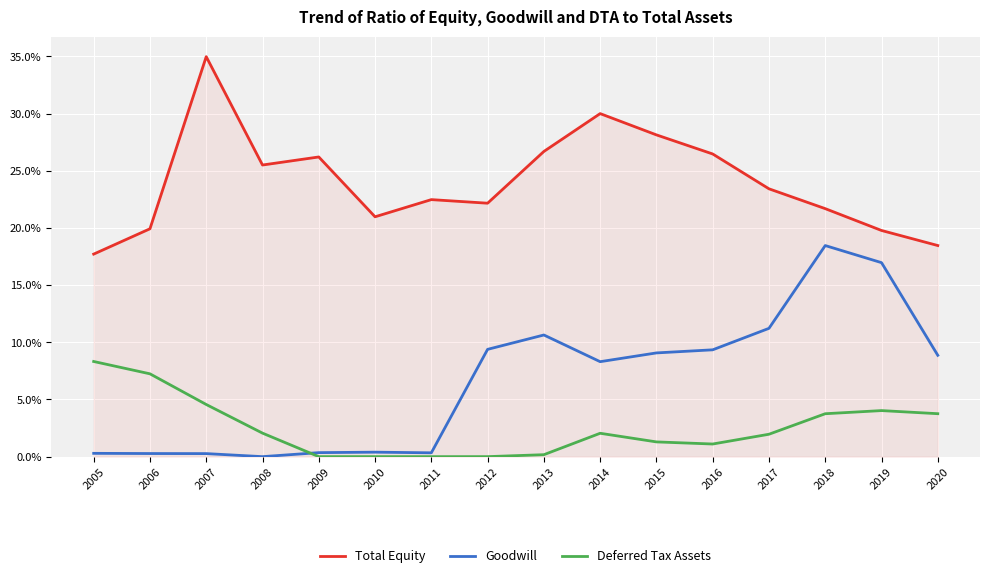

Is the value of Total Equity at 2008 greater than the value of Goodwill at 2006?

Yes